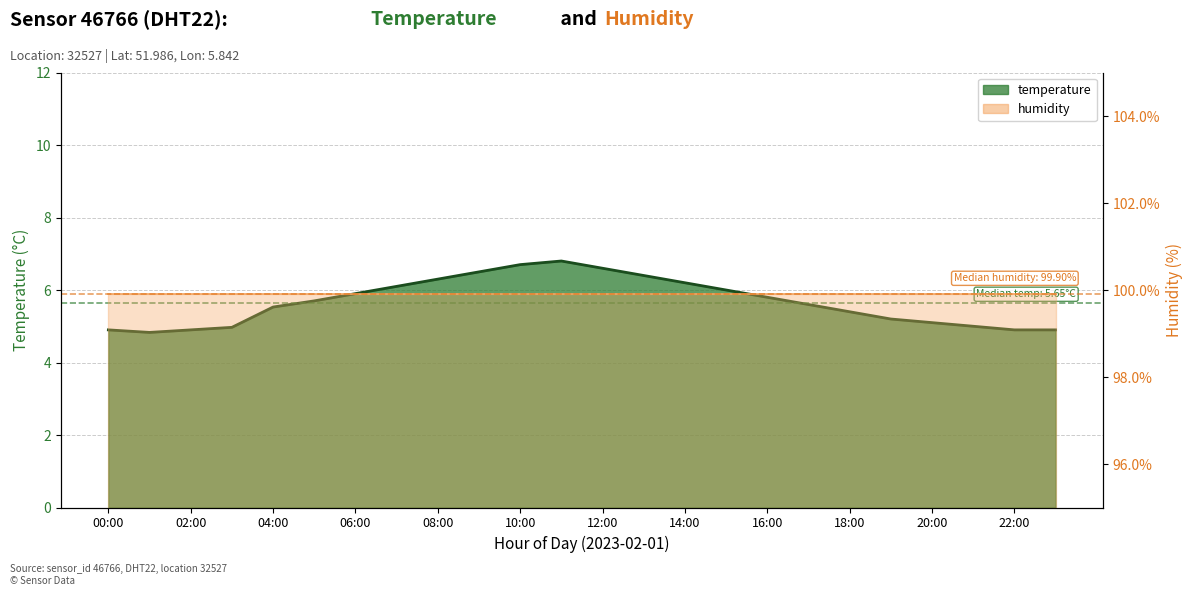

At which category does the chart reach its minimum across all series?

01:00